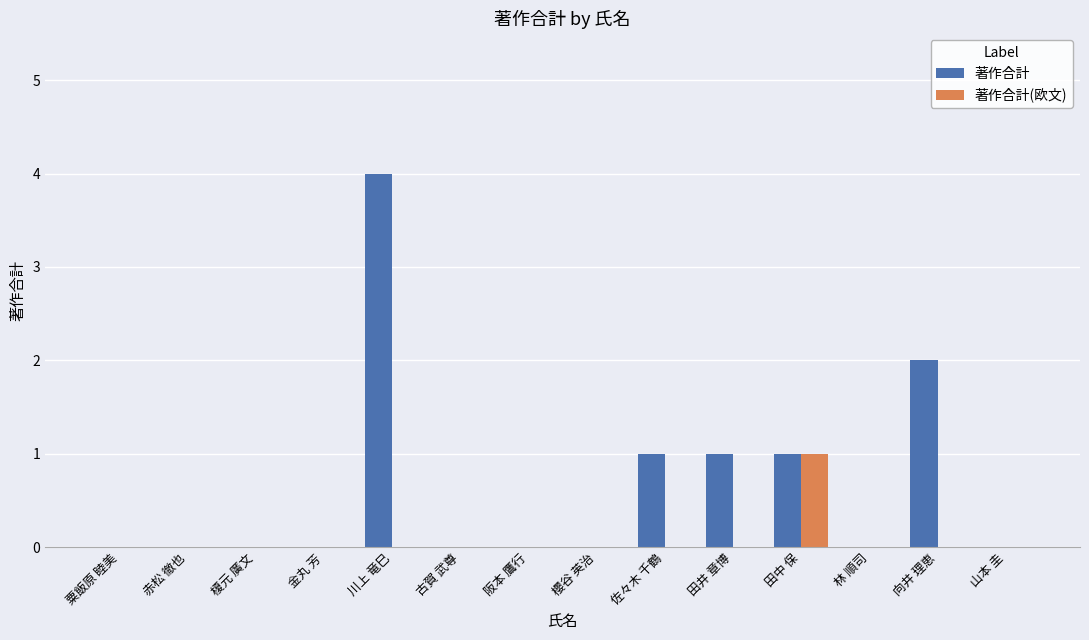

What are all the series names shown in the legend?

著作合計, 著作合計(欧文)